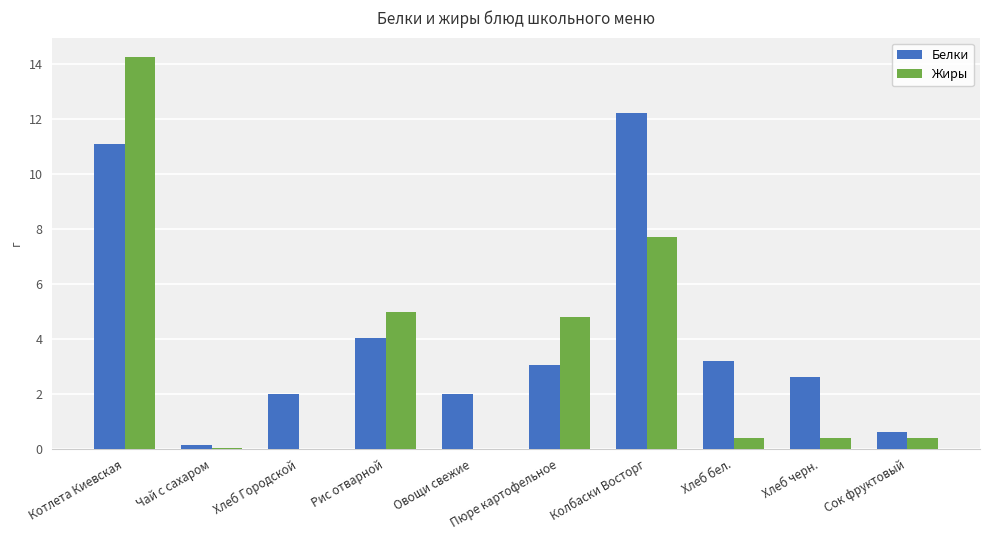

What is the approximate value of Белки at Овощи свежие?

2.0